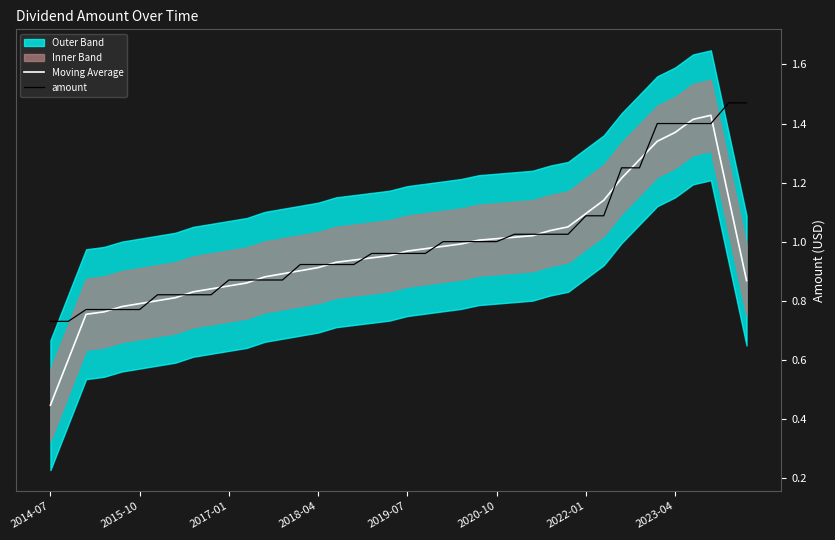

The value of amount at 2020-10 is 0.3. True or false?

False